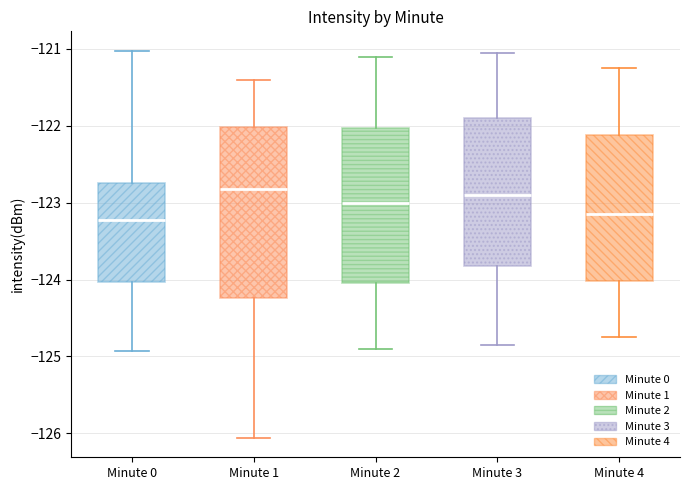

Comparing the boxes themselves (not the whiskers), which one is the tallest?

Minute 1